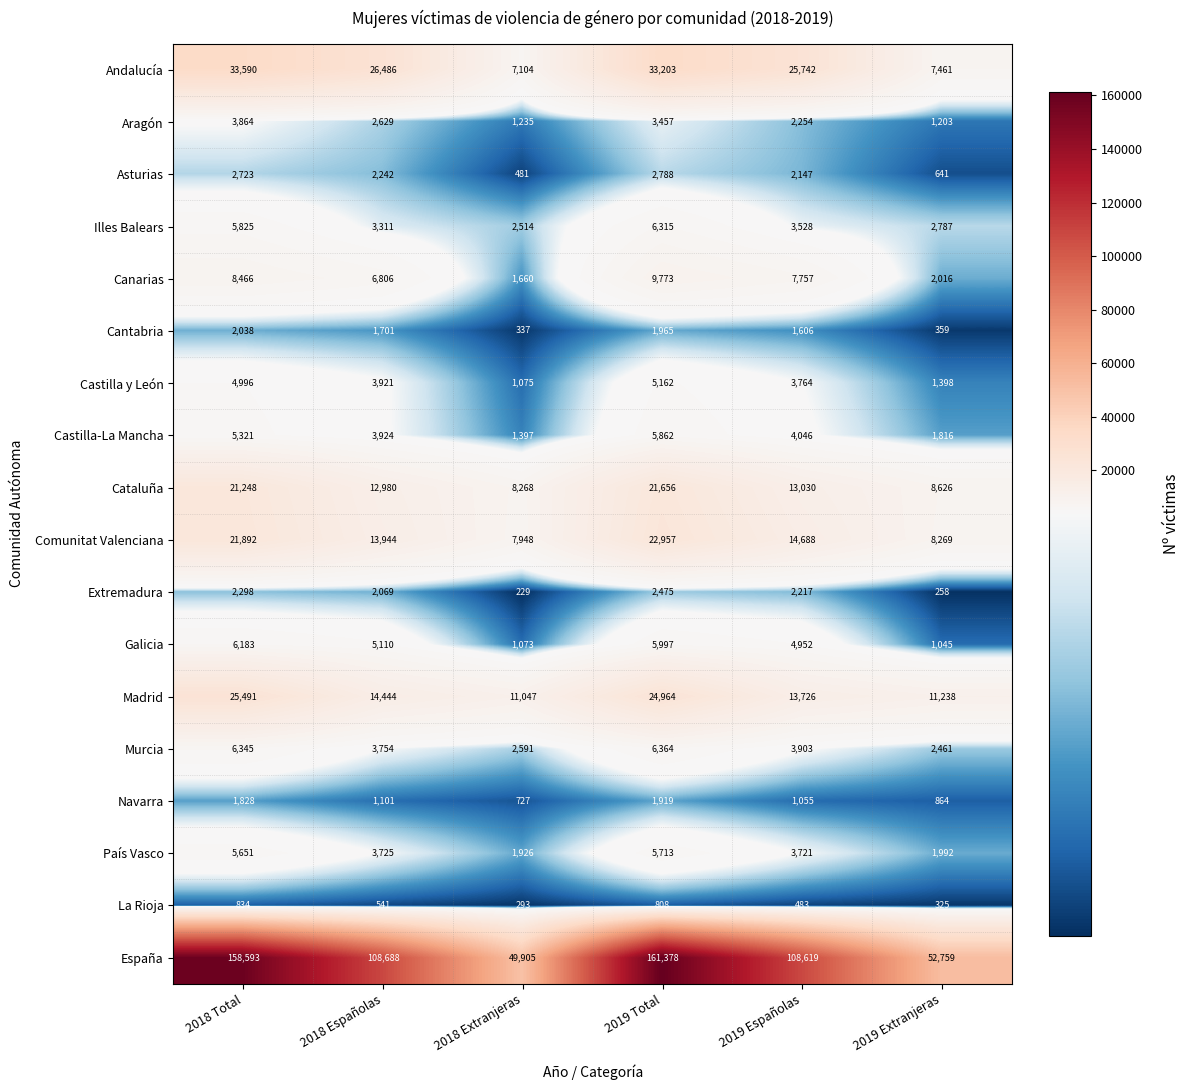

The Asturias series shows 759 at 2018 Españolas. True or false?

False